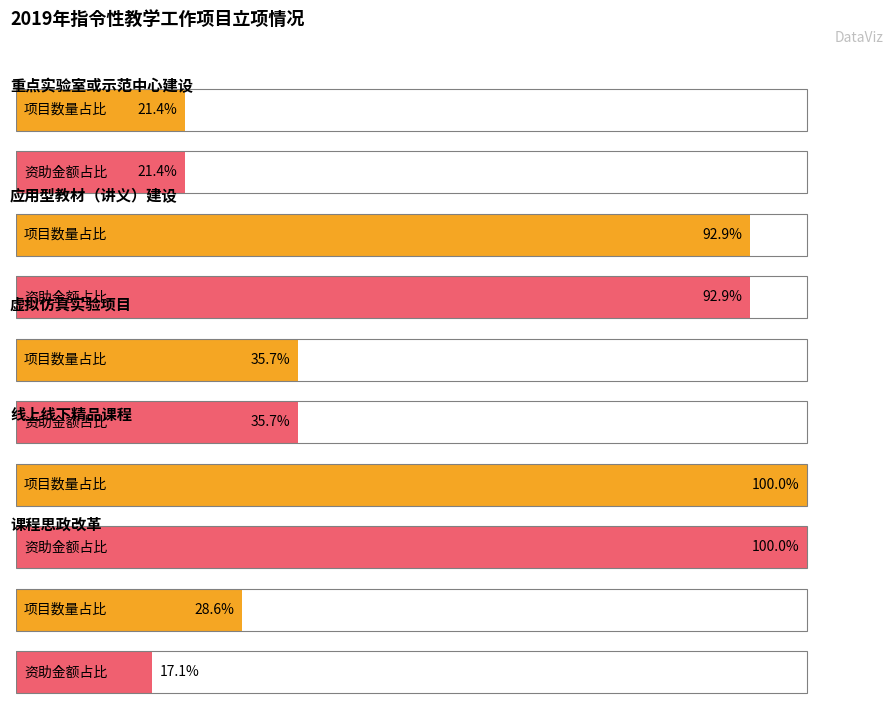

Are the bars grouped side by side (vs. stacked)?

No